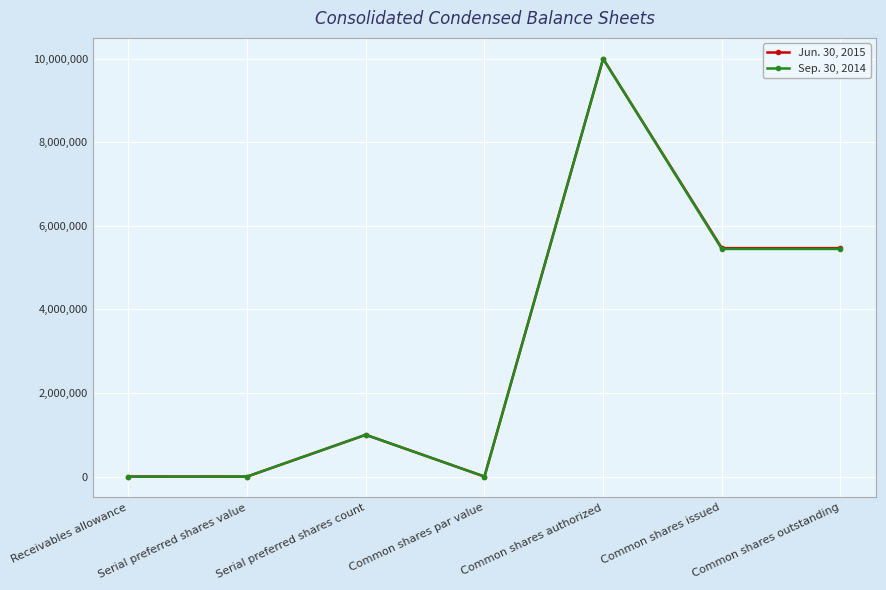

What is the difference between the second highest and minimum values in the Sep. 30, 2014 series?

5448000